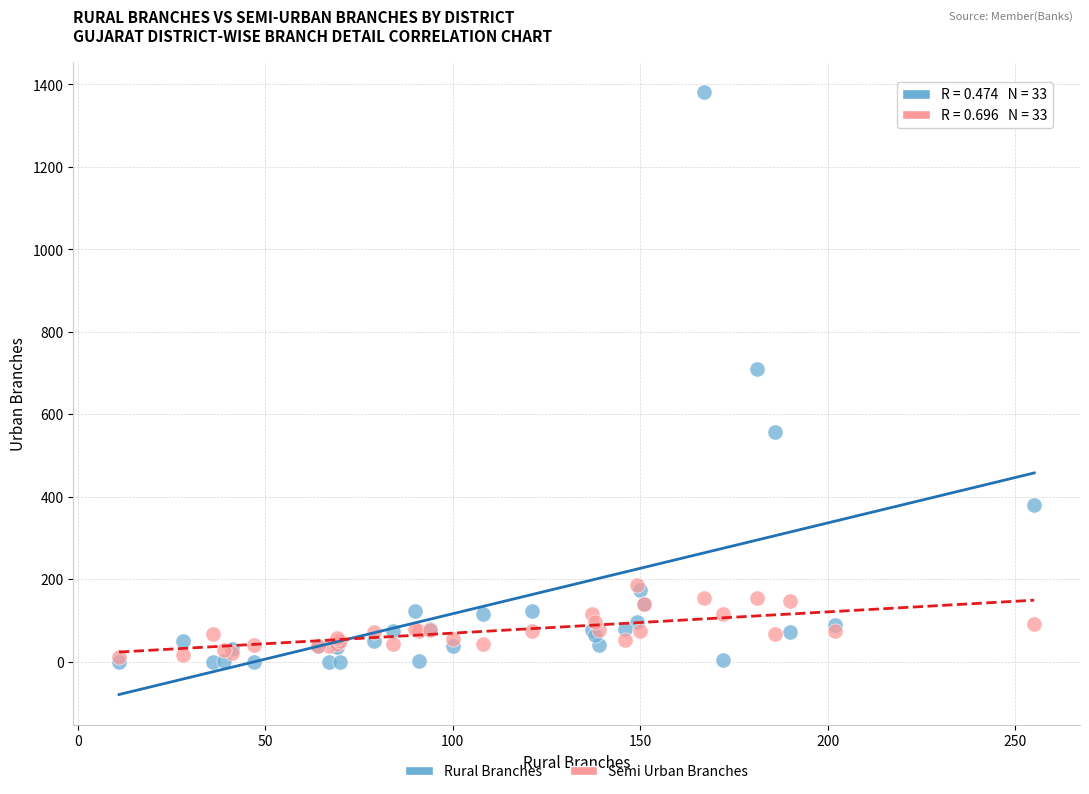

In the Rural Branches series, what Y value is closest to 691?

709